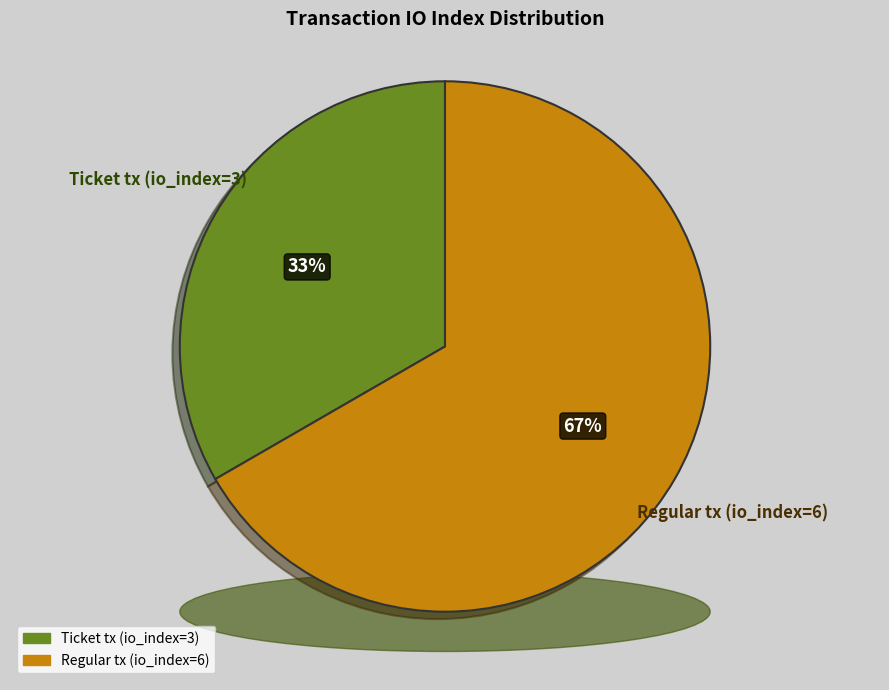

Combined, what portion of the pie is Ticket tx (io_index=3) and Regular tx (io_index=6)?

100.0%